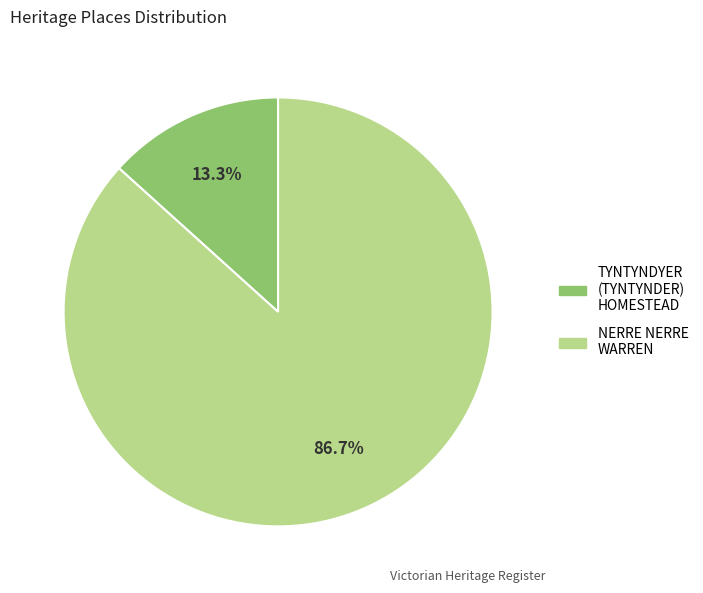

Is it true that TYNTYNDYER (TYNTYNDER) HOMESTEAD is 13% of the pie?

True